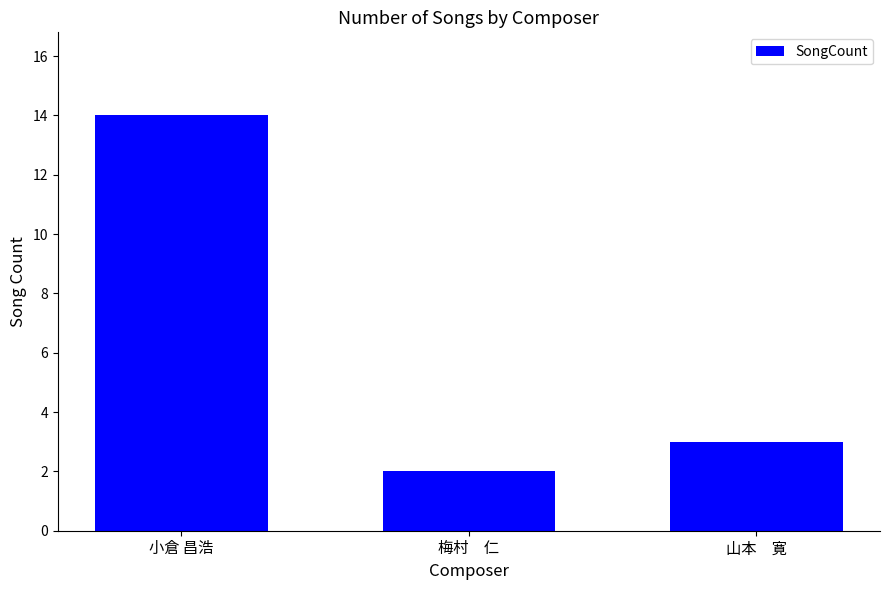

Where is the data nearest to the value 8?

山本　寛